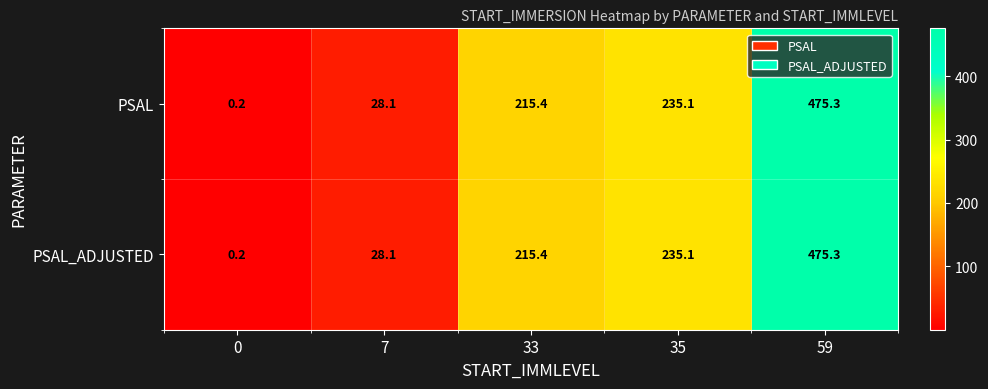

Read the PSAL_ADJUSTED value at 7.

28.1